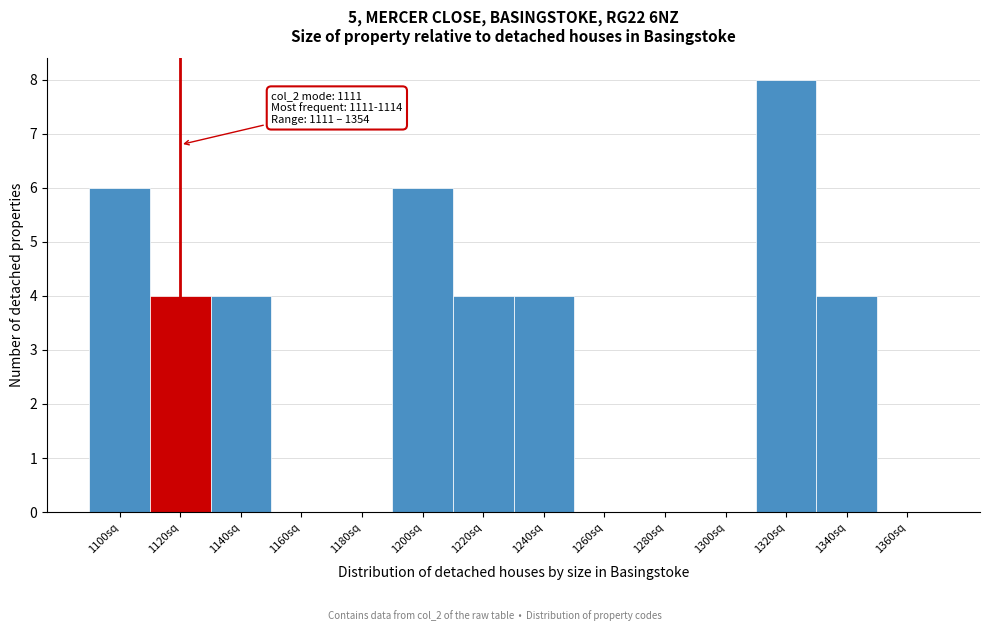

Reading left to right, extract all data points from this chart.

1100sq=6	1120sq=4	1140sq=4	1160sq=0	1180sq=0	1200sq=6	1220sq=4	1240sq=4	1260sq=0	1280sq=0	1300sq=0	1320sq=8	1340sq=4	1360sq=0